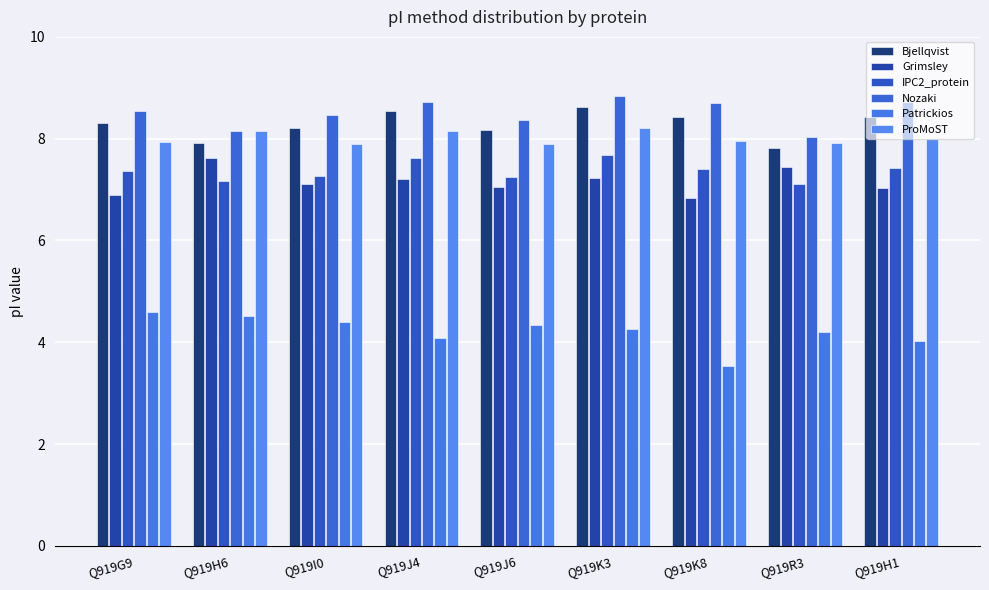

At which label does Nozaki reach its peak?

Q919K3